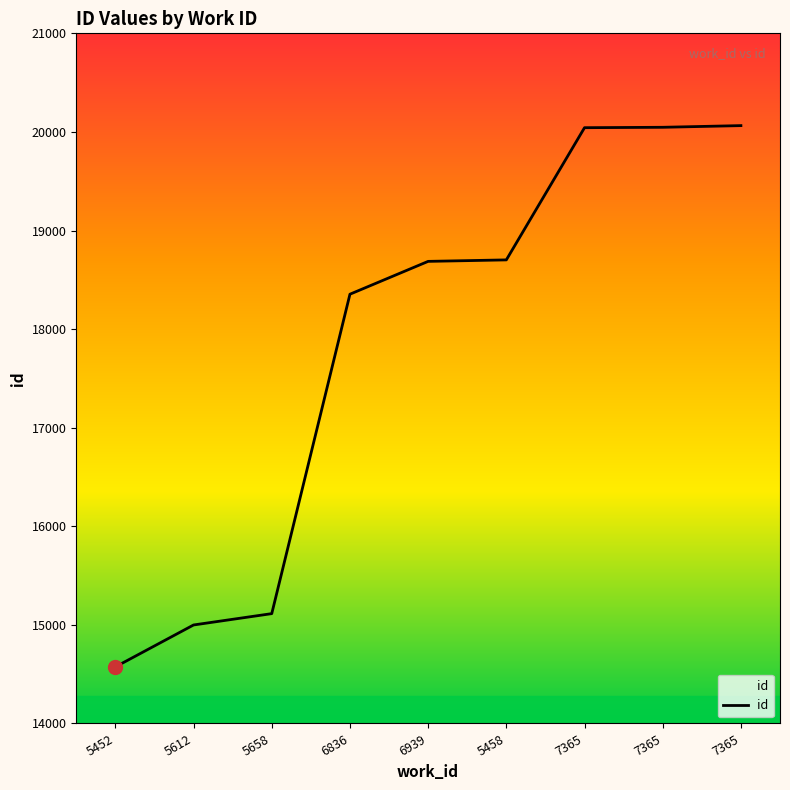

At which label is the value closest to 17319?

6836